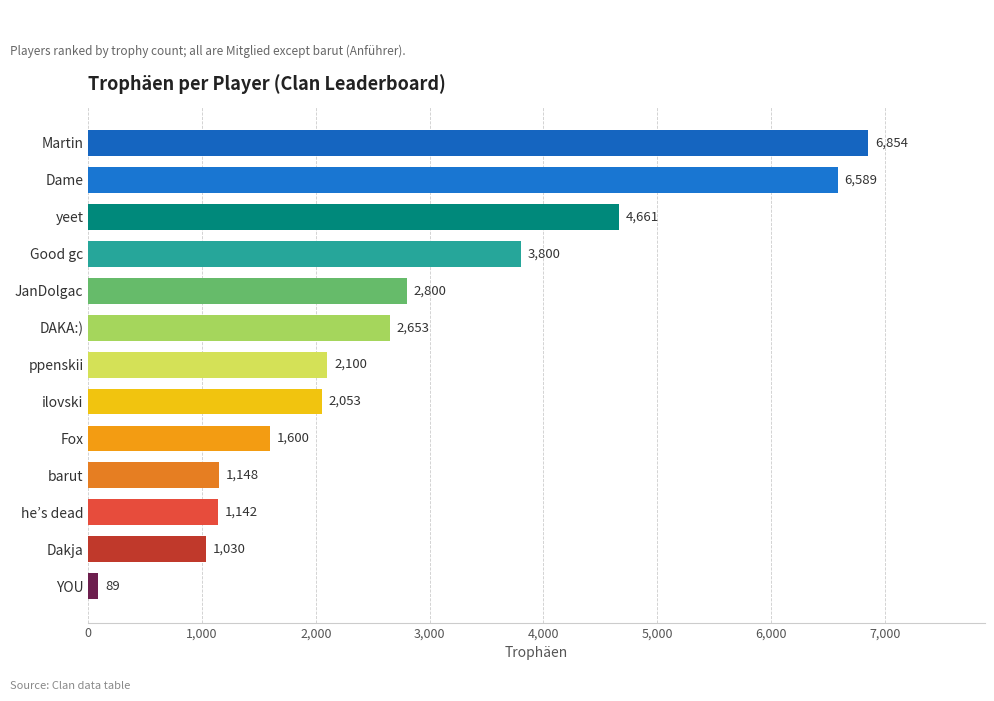

Rank the categories by value from lowest to highest.

YOU, Dakja, he’s dead, barut, Fox, ilovski, ppenskii, DAKA:), JanDolgac, Good gc, yeet, Dame, Martin